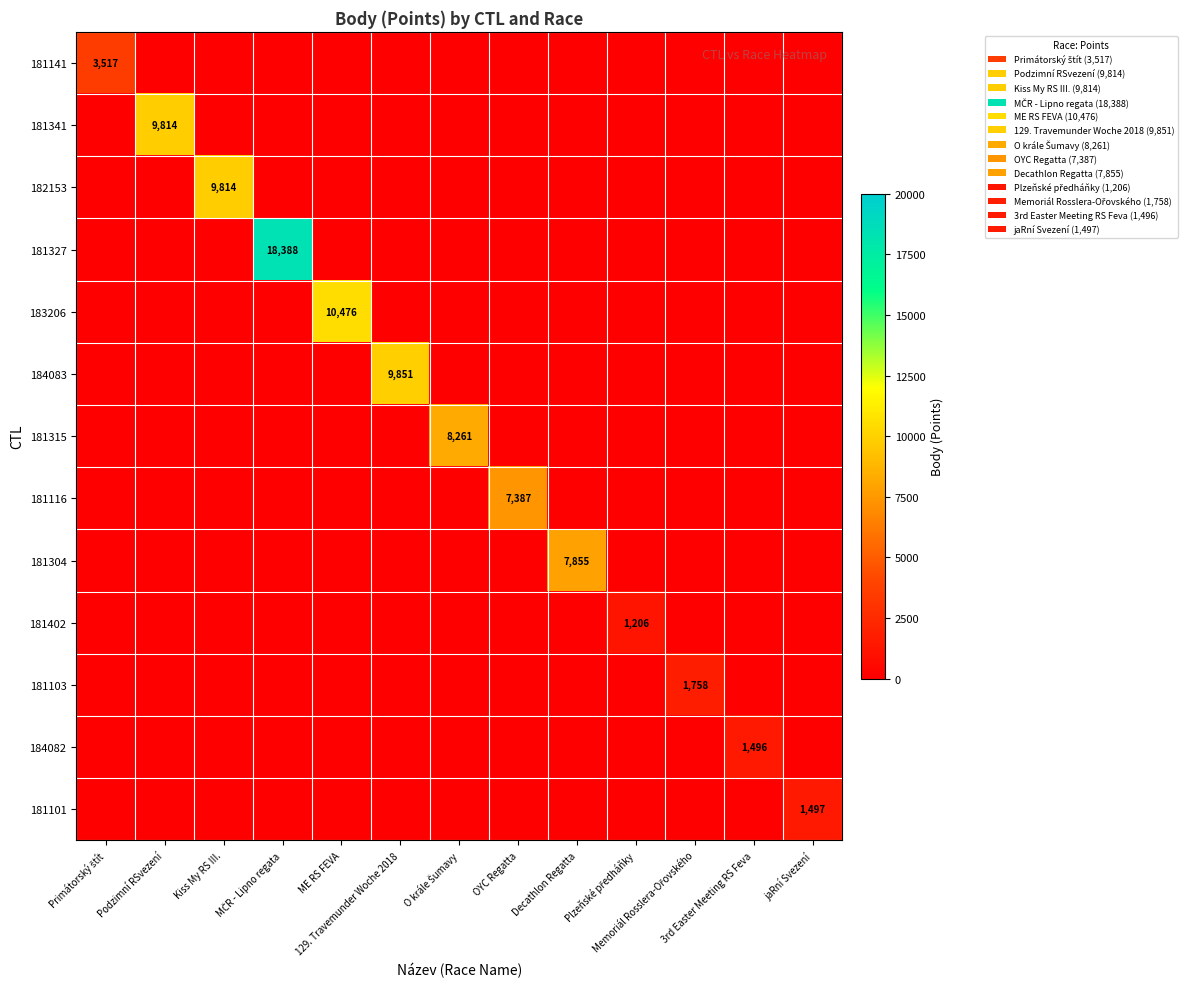

The 184082 series shows 2214 at 3rd Easter Meeting RS Feva. True or false?

False